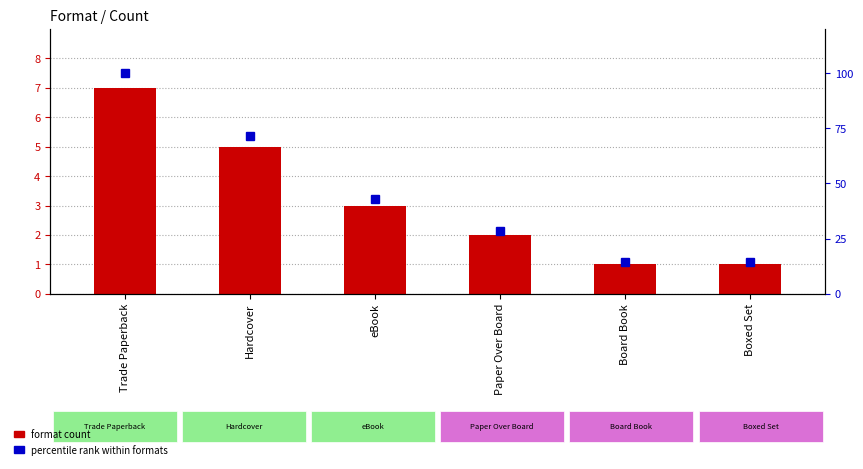

Reading right to left, extract all data points from this chart.

format count: Boxed Set=1.0	Board Book=1.0	Paper Over Board=2.0	eBook=3.0	Hardcover=5.0	Trade Paperback=7.0
percentile rank within formats: Boxed Set=14.3	Board Book=14.3	Paper Over Board=28.6	eBook=42.9	Hardcover=71.4	Trade Paperback=100.0